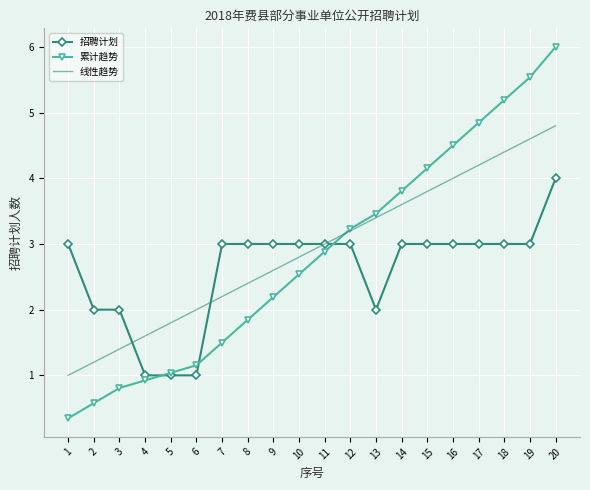

What is the difference between the highest and lowest values at 7?

1.5